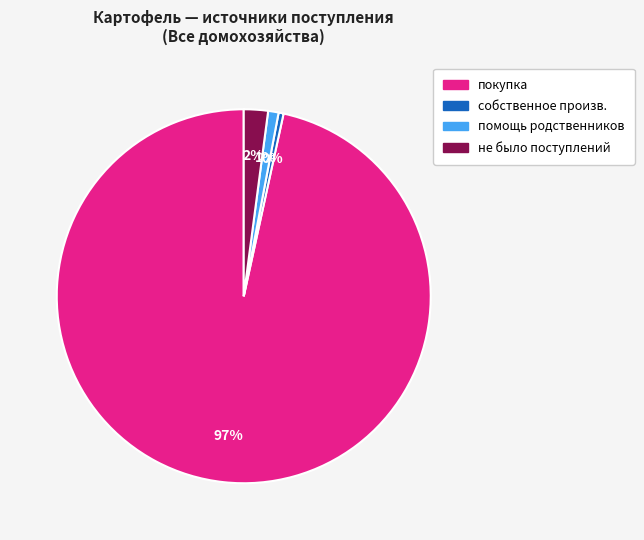

To the nearest percent, what is the average slice percentage?

25%